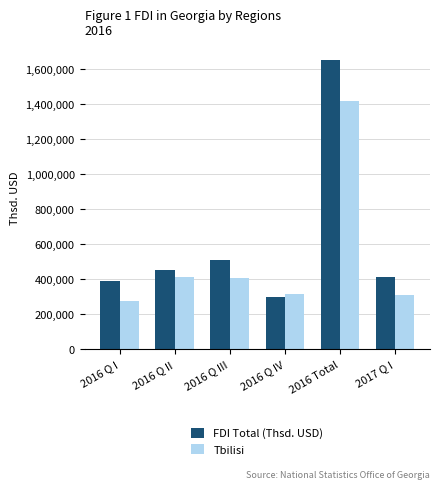

Where is Tbilisi nearest to the value 846685?

2016 Q II